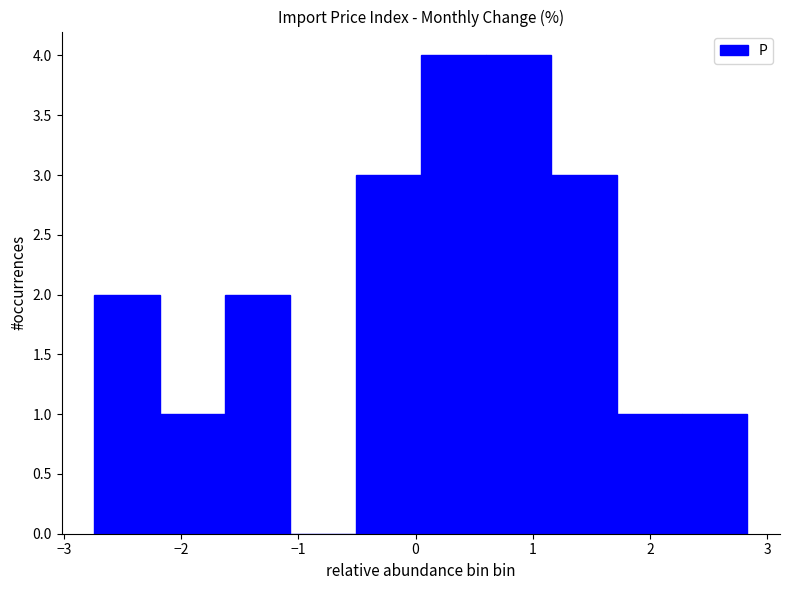

Reading left to right, transcribe this chart: for each bar, give the range it covers on the x-axis and its height. Neither the bar edges nor the heights are printed on the chart, so give them approximately, as read against the axes.

-2.7 to -2.2: 2
-2.2 to -1.6: 1
-1.6 to -1.1: 2
-1.1 to -0.5: 0
-0.5 to 0.0: 3
0.0 to 0.6: 4
0.6 to 1.2: 4
1.2 to 1.7: 3
1.7 to 2.3: 1
2.3 to 2.8: 1